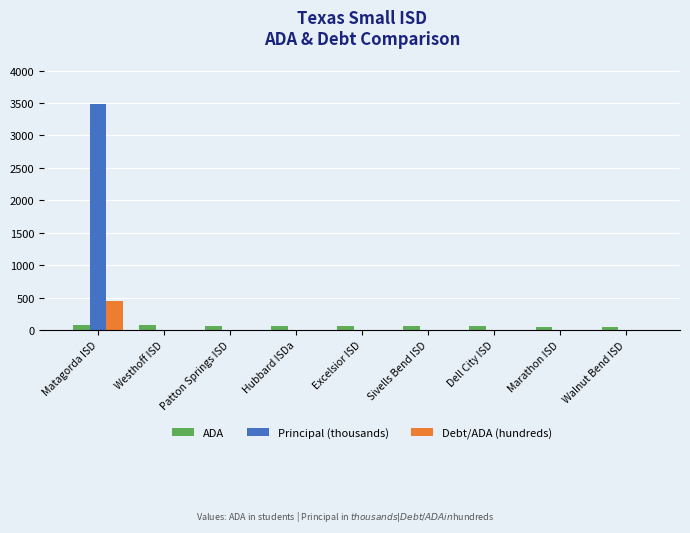

Between Matagorda ISD and Excelsior ISD, which series saw the biggest shift?

Principal (thousands)